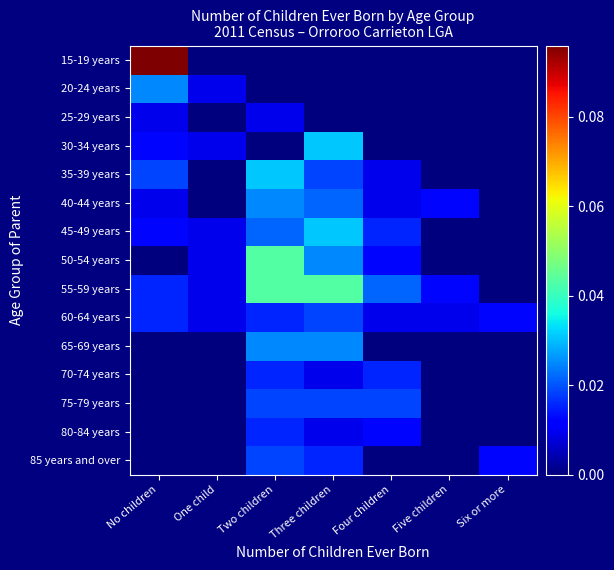

Which category has the lowest value across all series?

One child